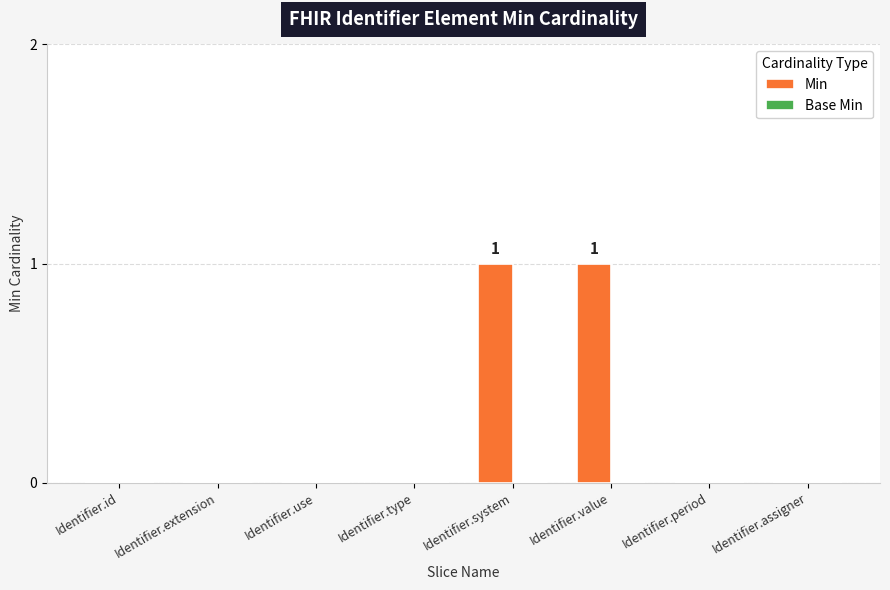

What is the change in value from Identifier.extension to Identifier.value?

+1